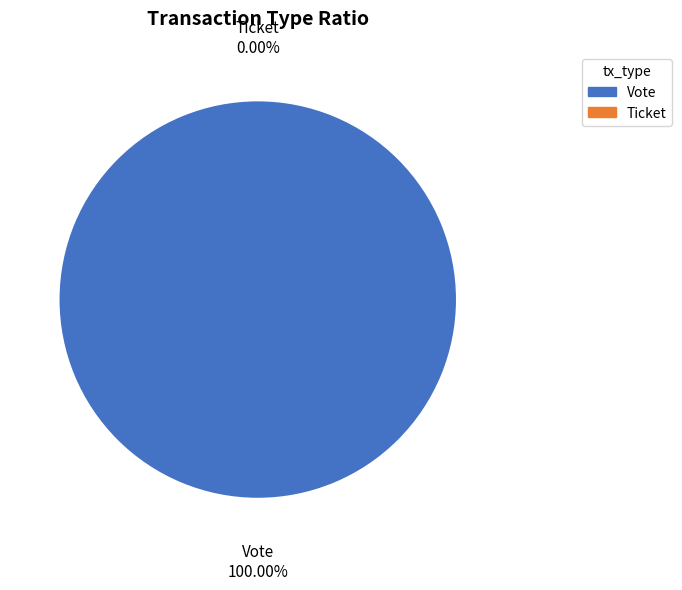

To the nearest percent, what is the combined percentage of Ticket and Vote?

100%